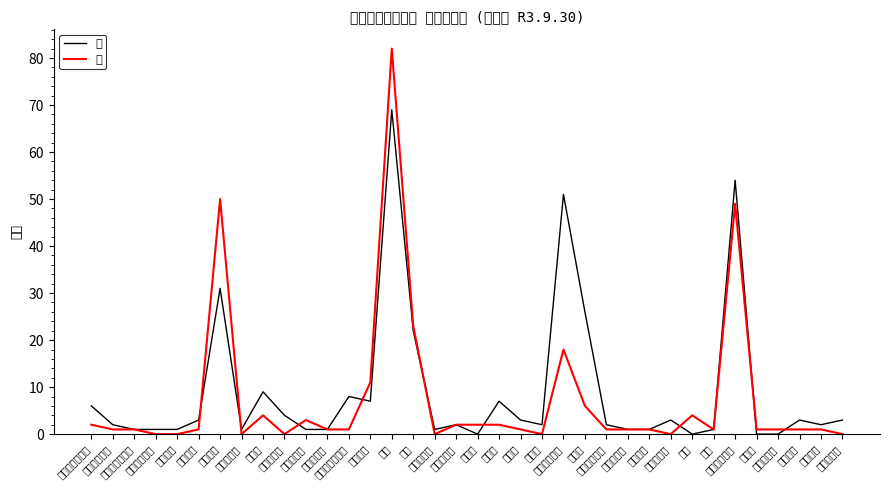

What position from the right is ミャンマー?

1